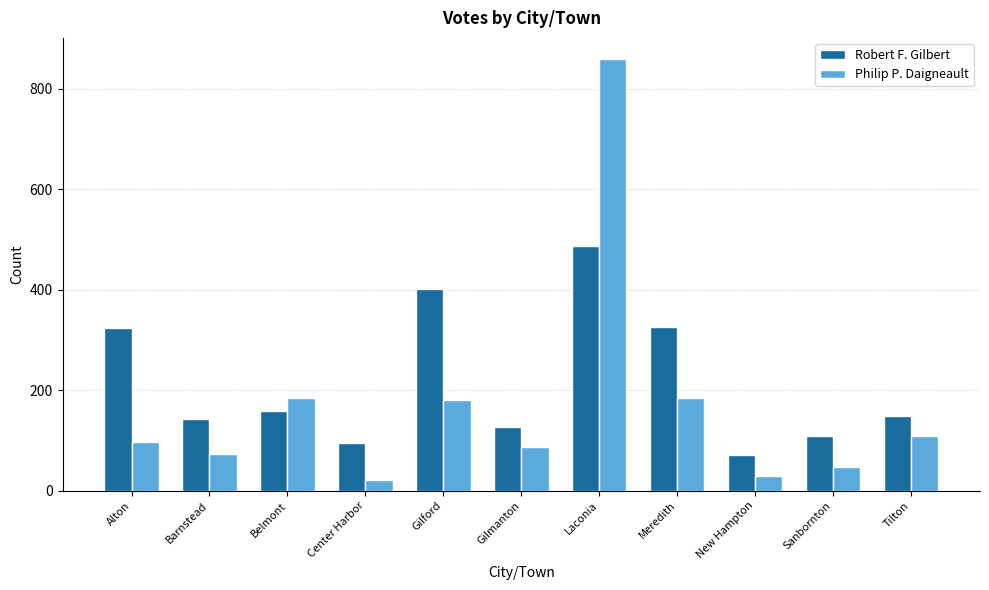

Is the value of Philip P. Daigneault at New Hampton greater than the value of Robert F. Gilbert at Barnstead?

No